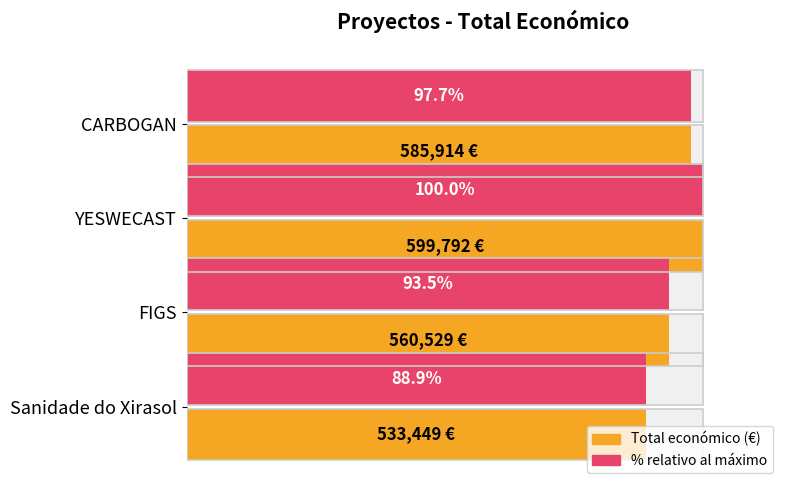

The Total económico series shows 778119 at Sanidade do Xirasol. True or false?

False